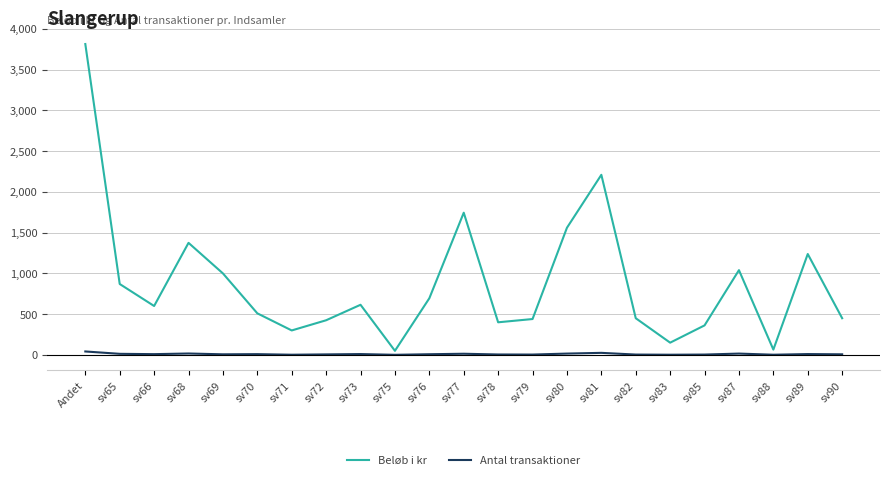

What is the difference between the maximum and minimum values in the Antal transaktioner series?

41